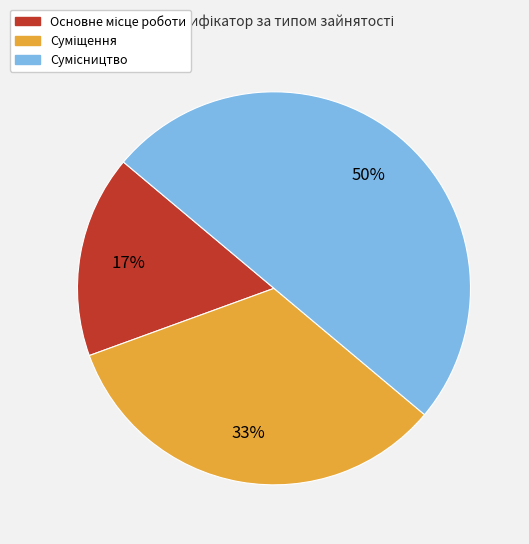

To the nearest percent, what is the average slice percentage?

33%